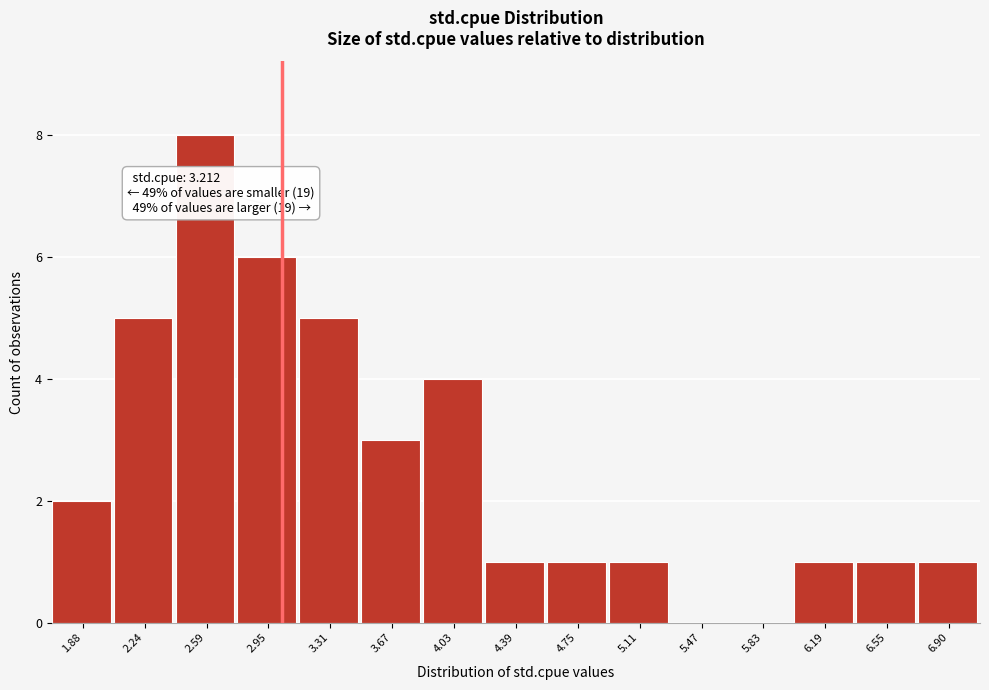

Reading left to right, what are all the values shown in this chart?

1.88=2	2.24=5	2.59=8	2.95=6	3.31=5	3.67=3	4.03=4	4.39=1	4.75=1	5.11=1	5.47=0	5.83=0	6.19=1	6.55=1	6.90=1